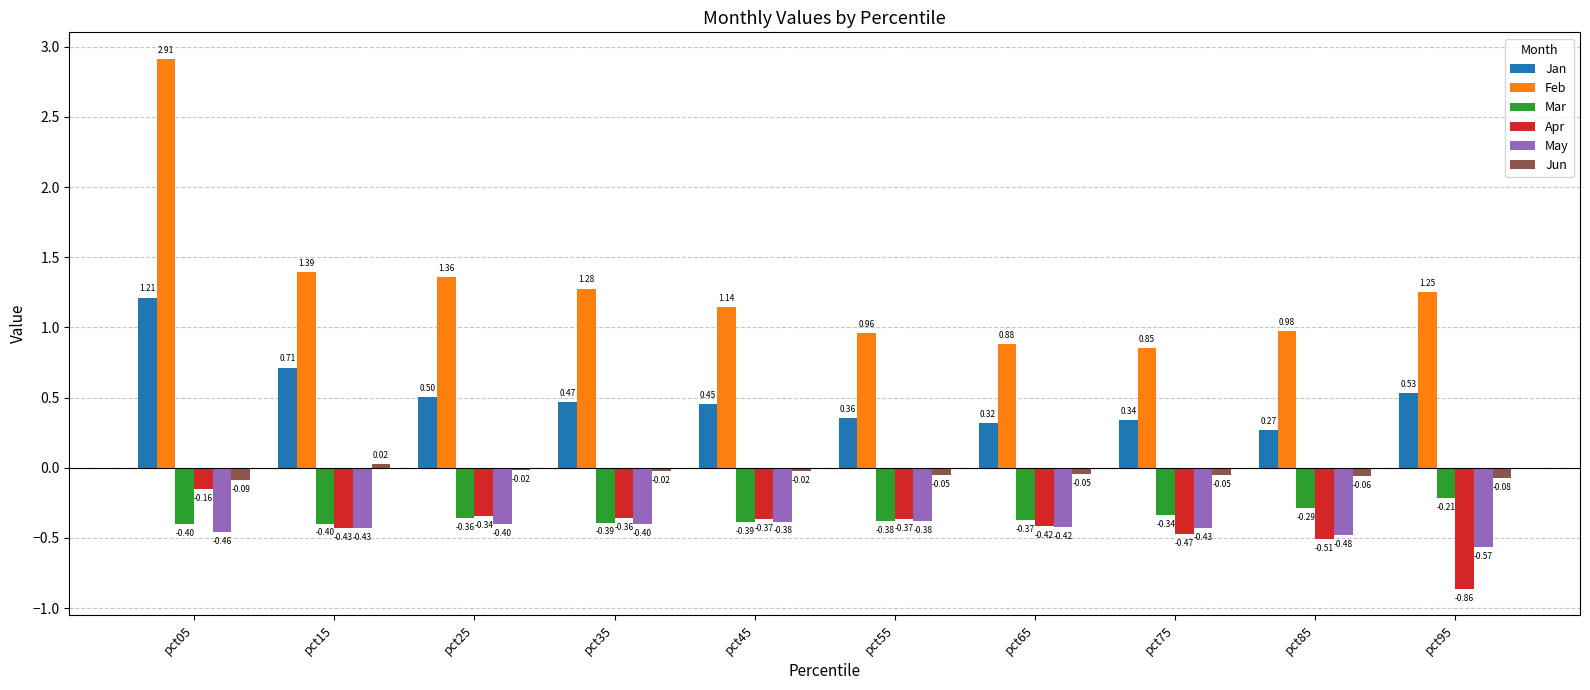

Rank the series at pct45 from lowest to highest value.

Mar, May, Apr, Jun, Jan, Feb